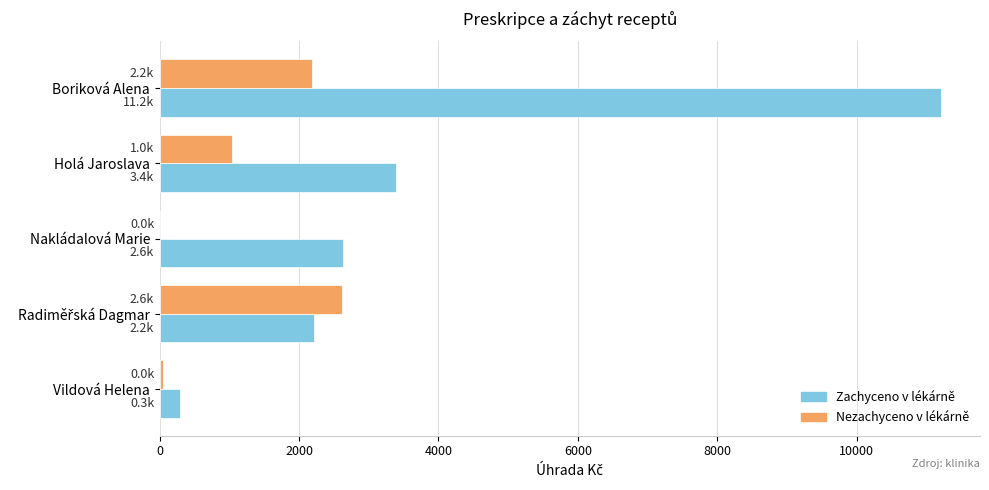

Where is Zachyceno v lékárně nearest to the value 5753?

Holá Jaroslava